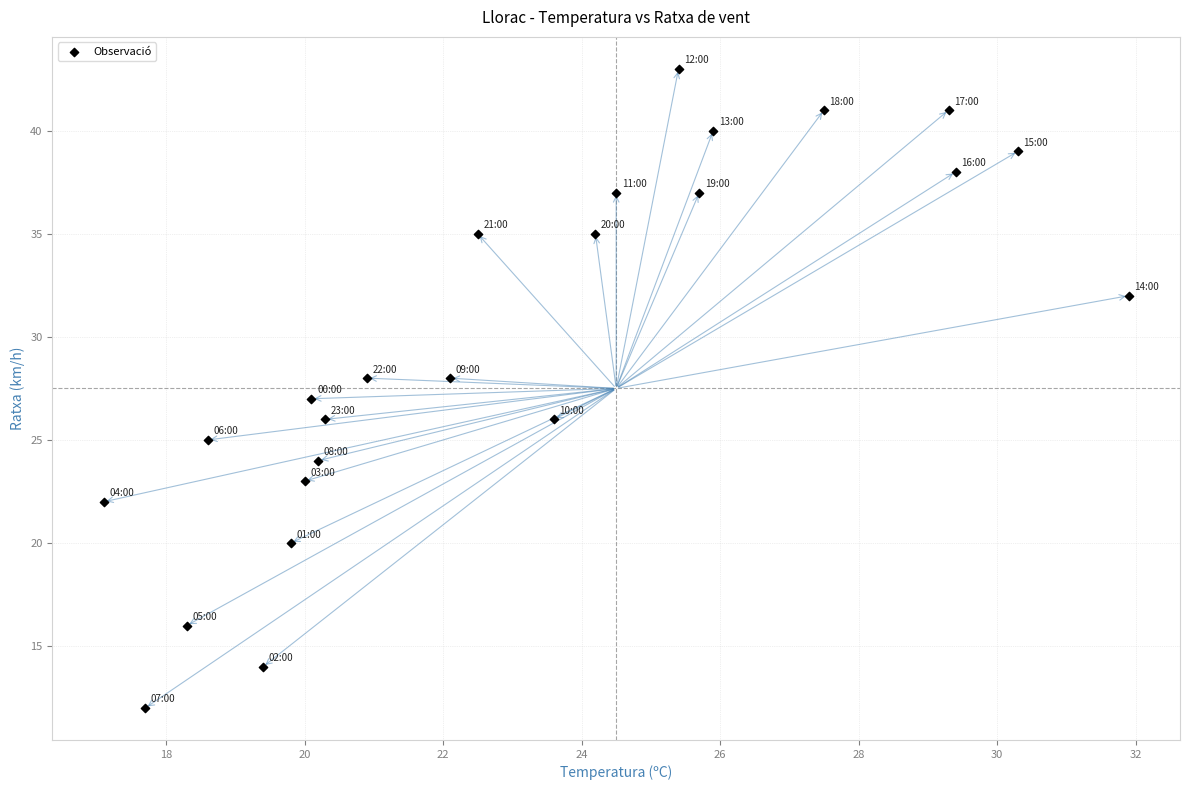

What is the range of Y values (max minus min)?

31